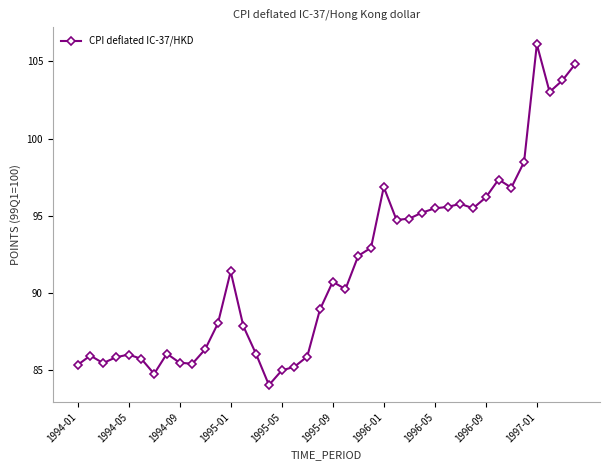

What is the value of the 32nd point from the left?

95.5